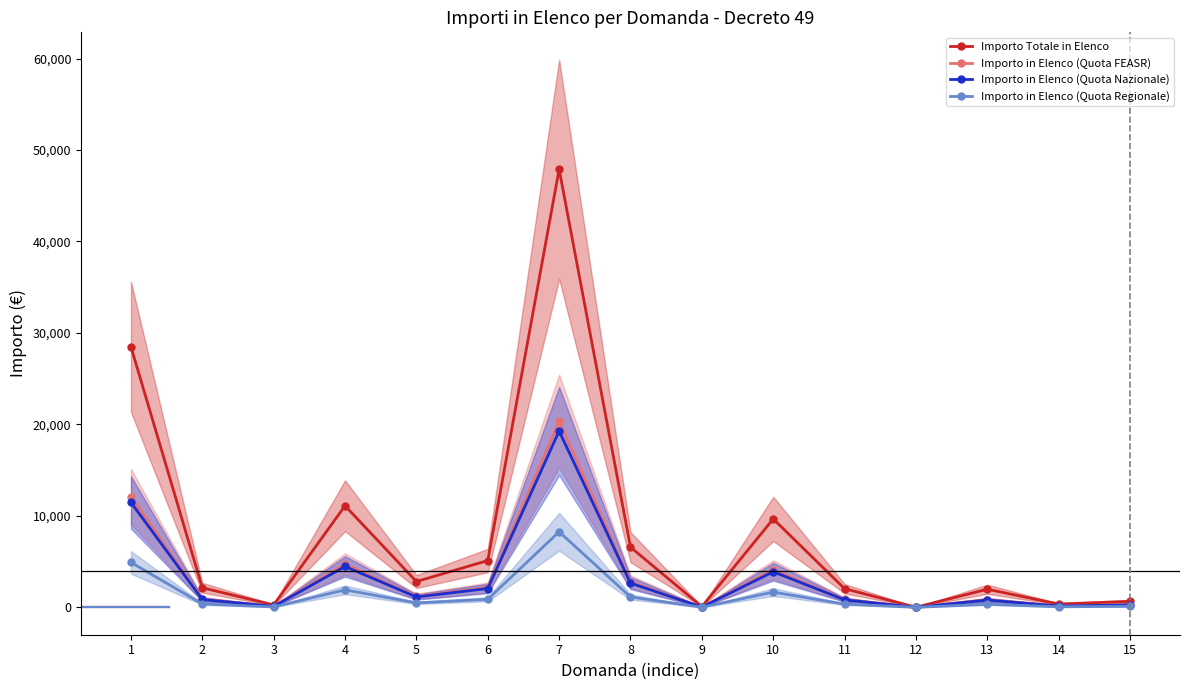

The value of Importo in Elenco (Quota Regionale) at 13 is 544.4. True or false?

False